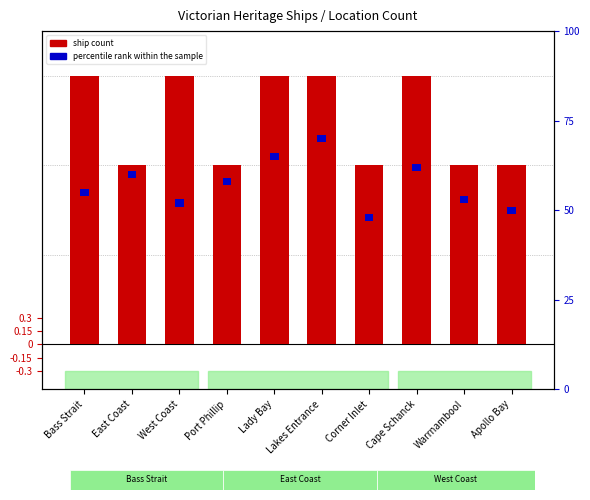

The value of Ship Count at Warrnambool is 2.0. True or false?

True